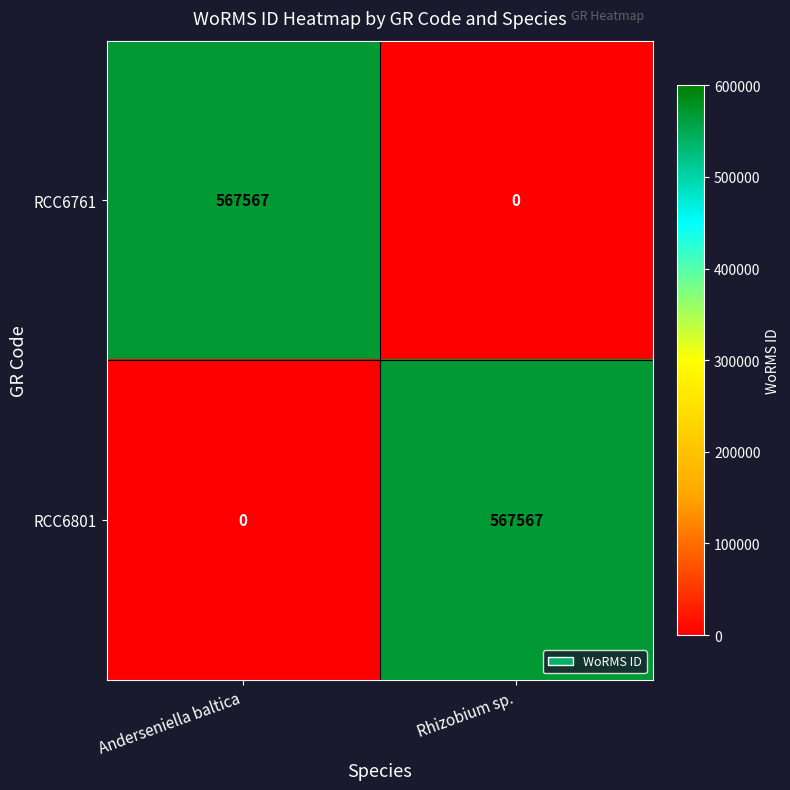

At which label does RCC6801 reach its minimum?

Anderseniella baltica